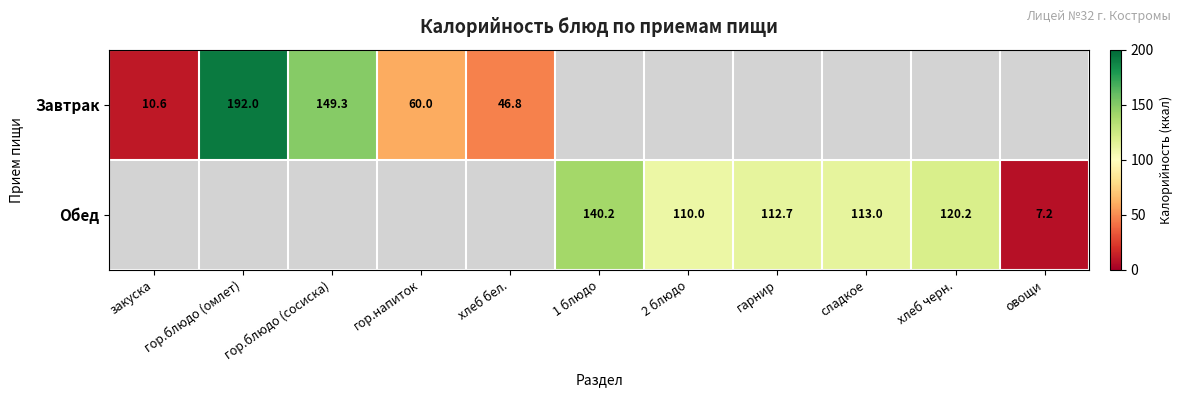

Is it true that Завтрак equals 46.8 at хлеб бел.?

True